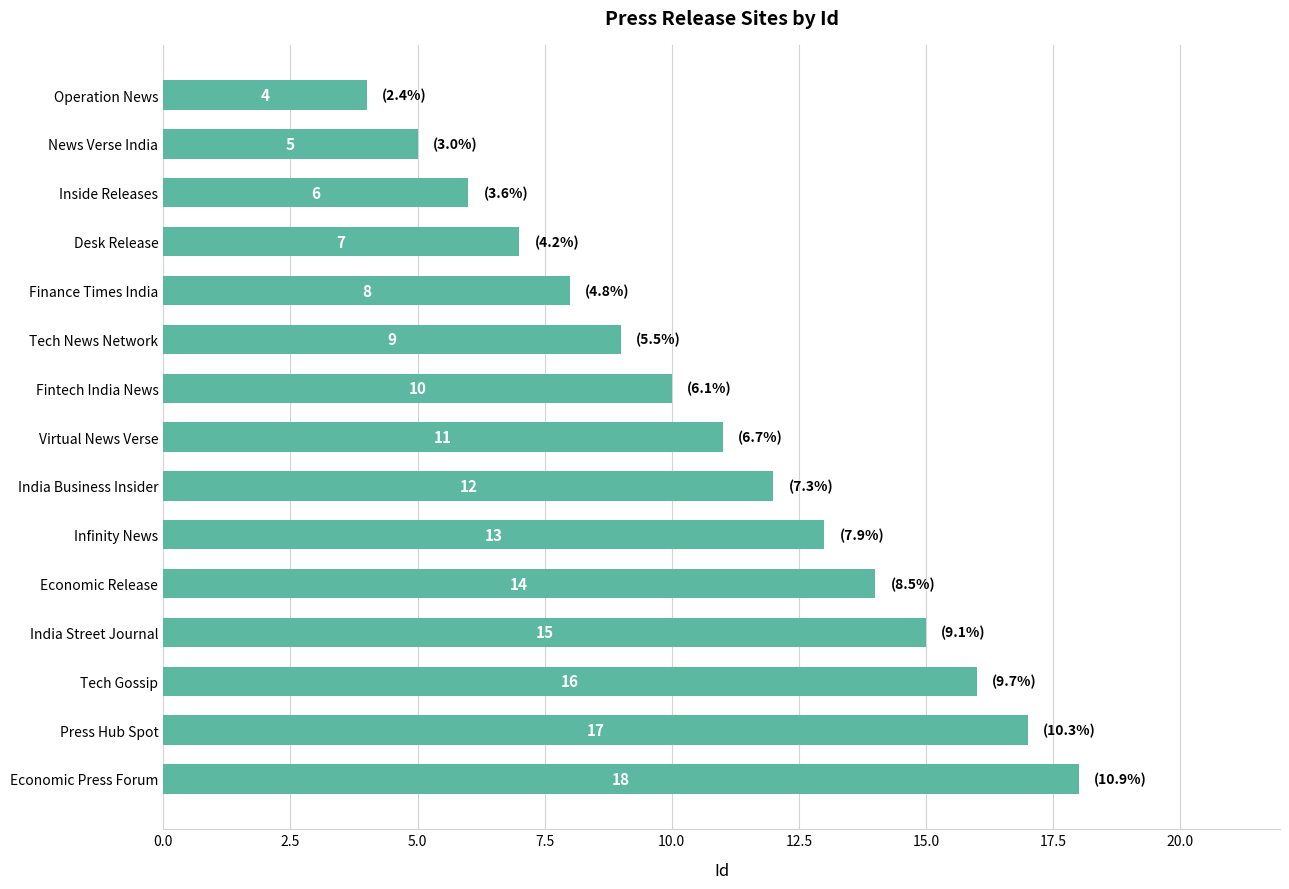

What is the label of the 10th bar from the bottom?

Tech News Network